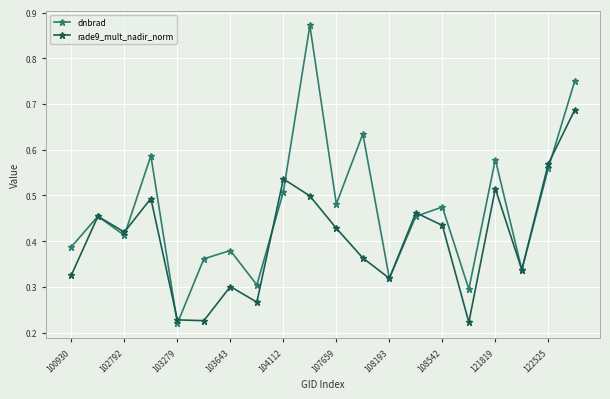

Rank the series by their maximum value, from lowest to highest.

rade9_mult_nadir_norm, dnbrad